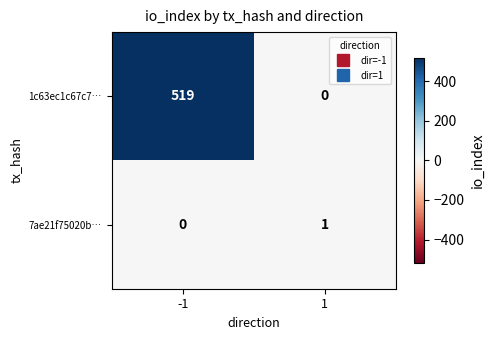

The 7ae21f75020b… series shows 0 at 1. True or false?

False